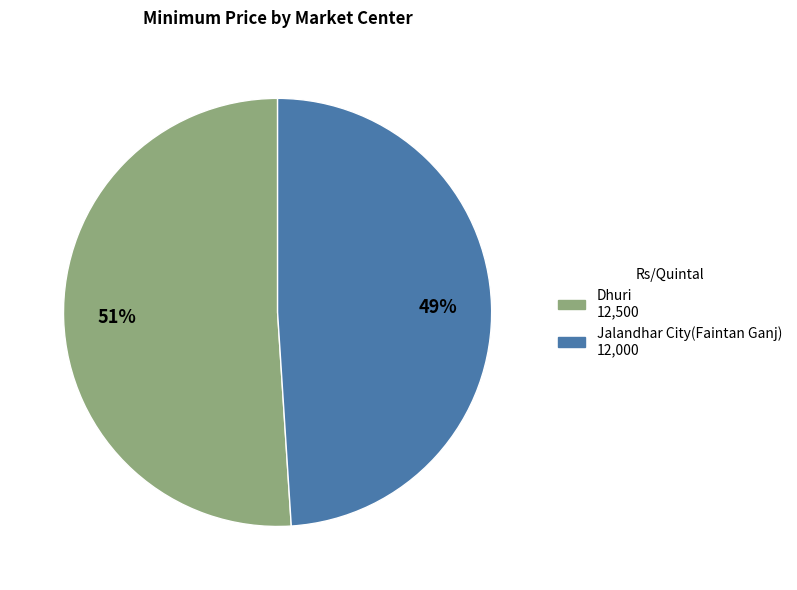

How many slices are in this pie chart?

2